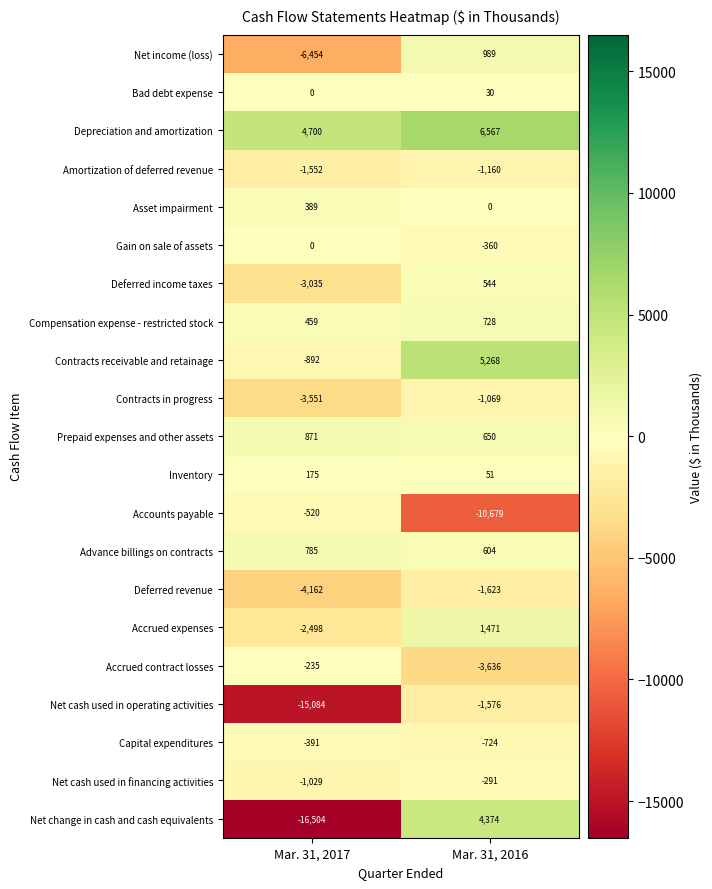

The value of Depreciation and amortization at Mar. 31, 2016 is 6567. True or false?

True